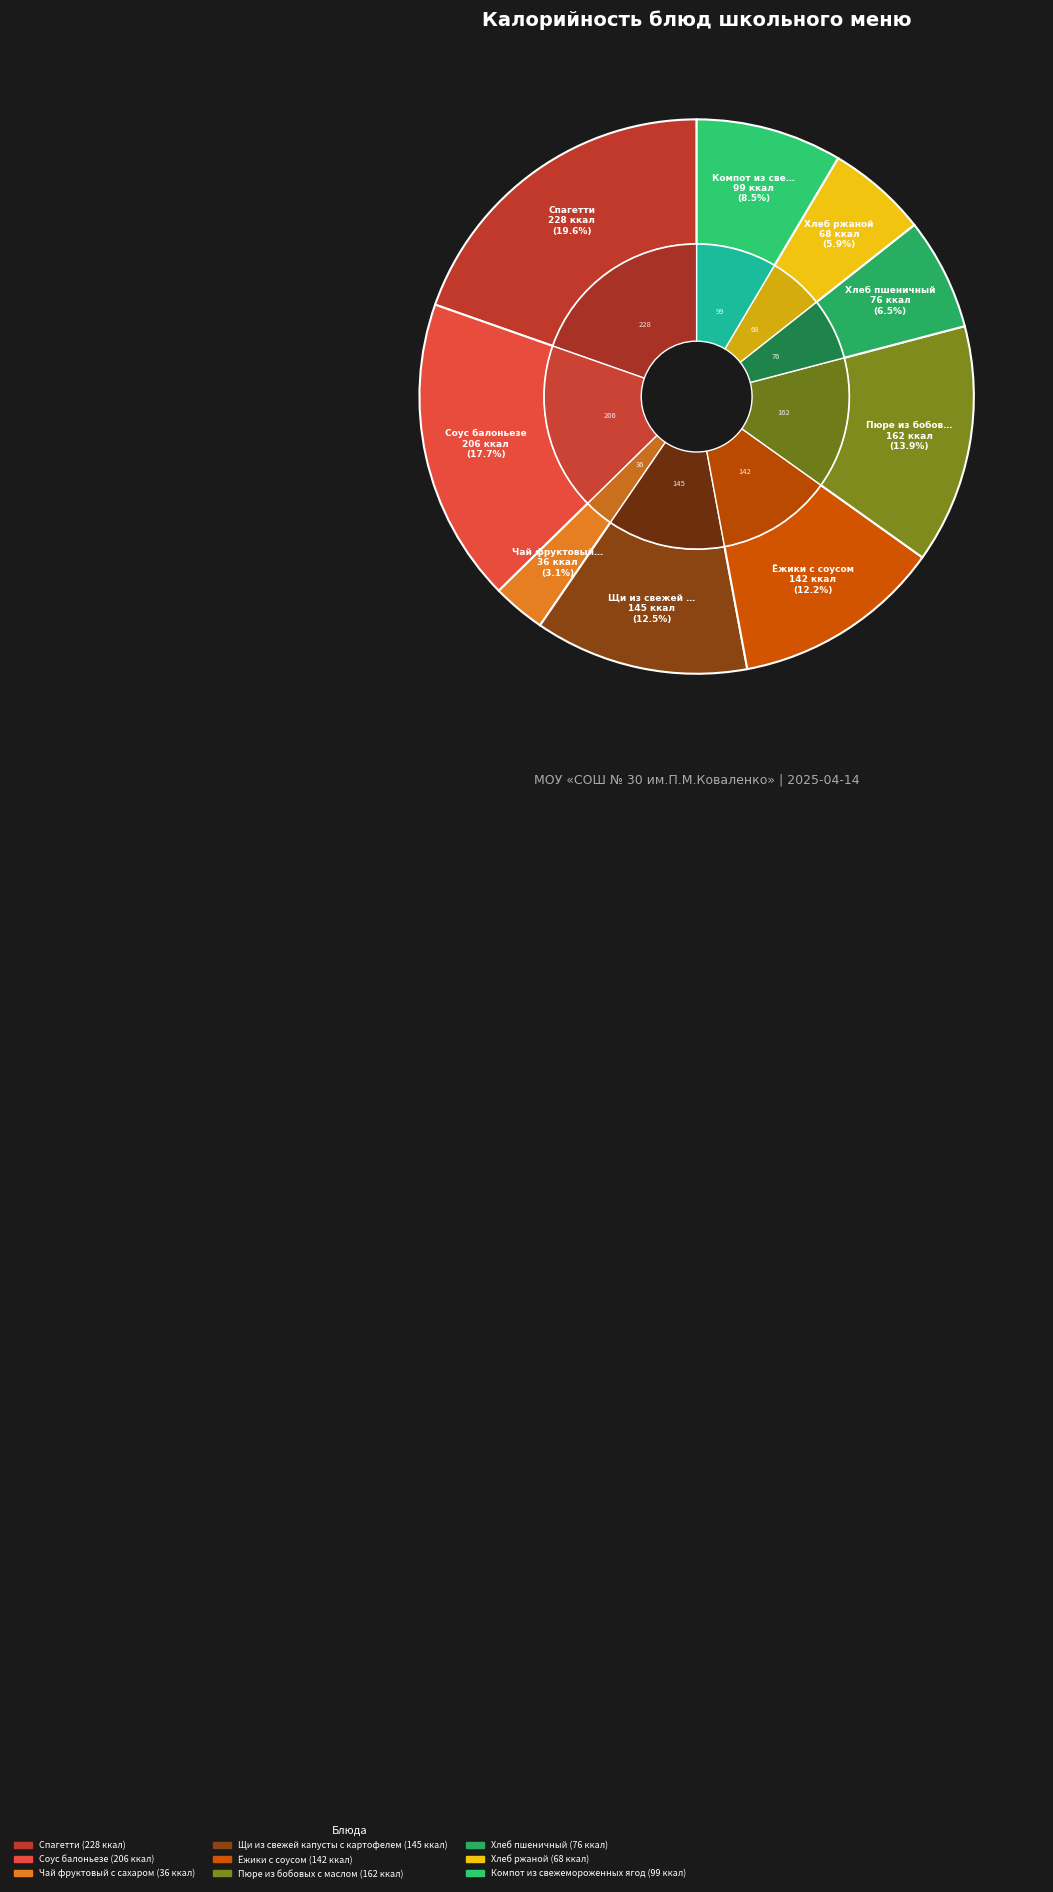

How many segments does this pie chart have?

9